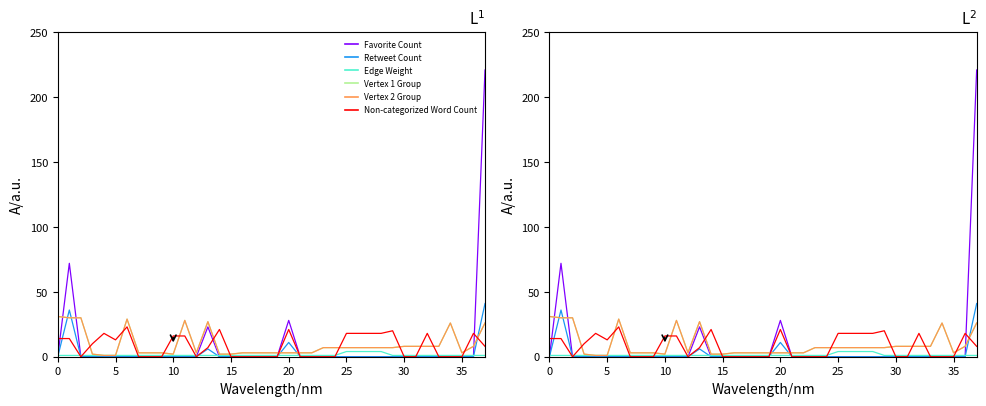

How many data points in Vertex 1 Group are above 7?

13